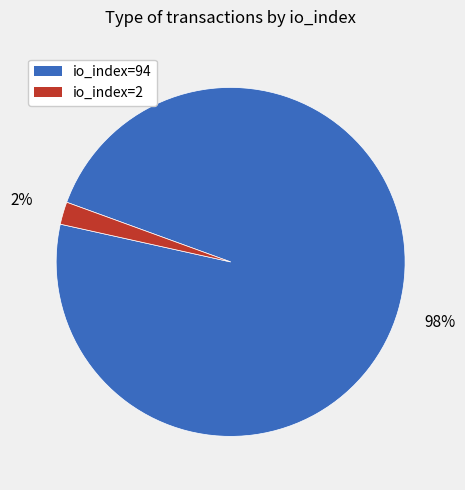

Count the number of slices in the pie.

2